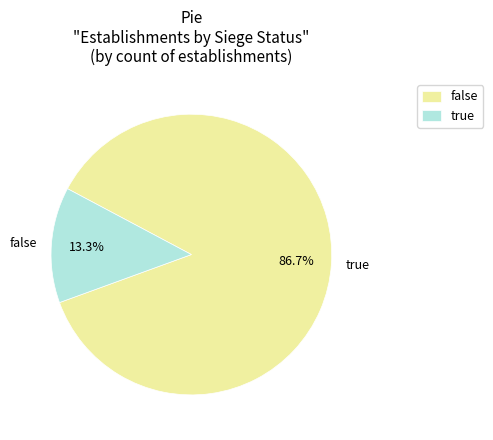

To the nearest percent, what is the difference between the largest and smallest slice percentages?

73%